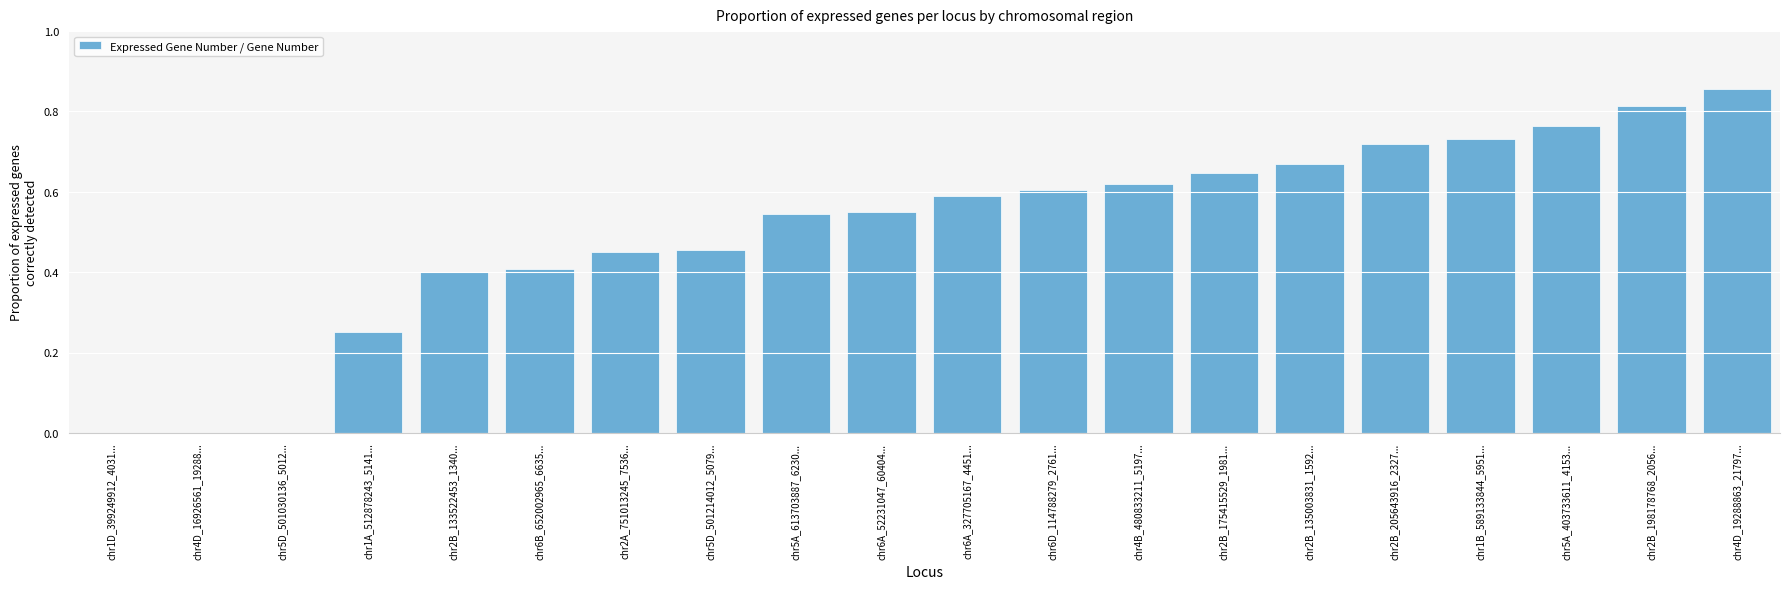

Which category has the highest value across all series?

chr4D_19288863_21797...